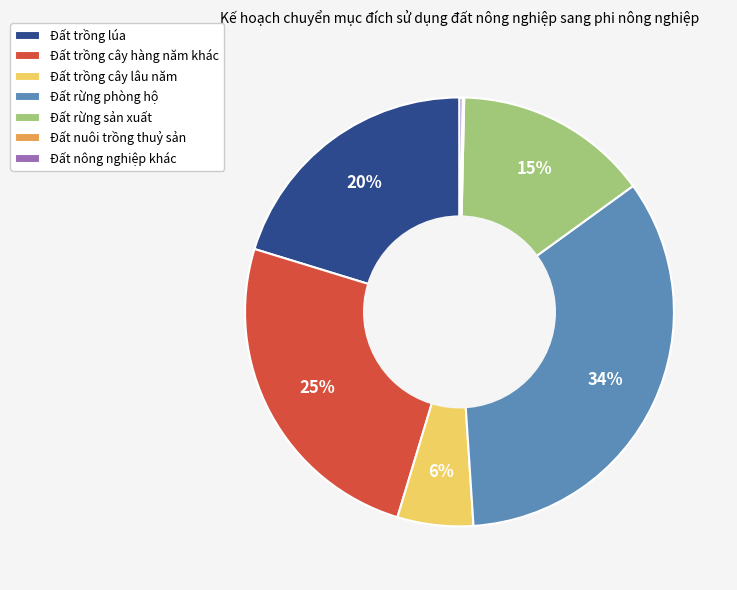

To the nearest percent, what percentage of the pie is Đất rừng phòng hộ?

34%